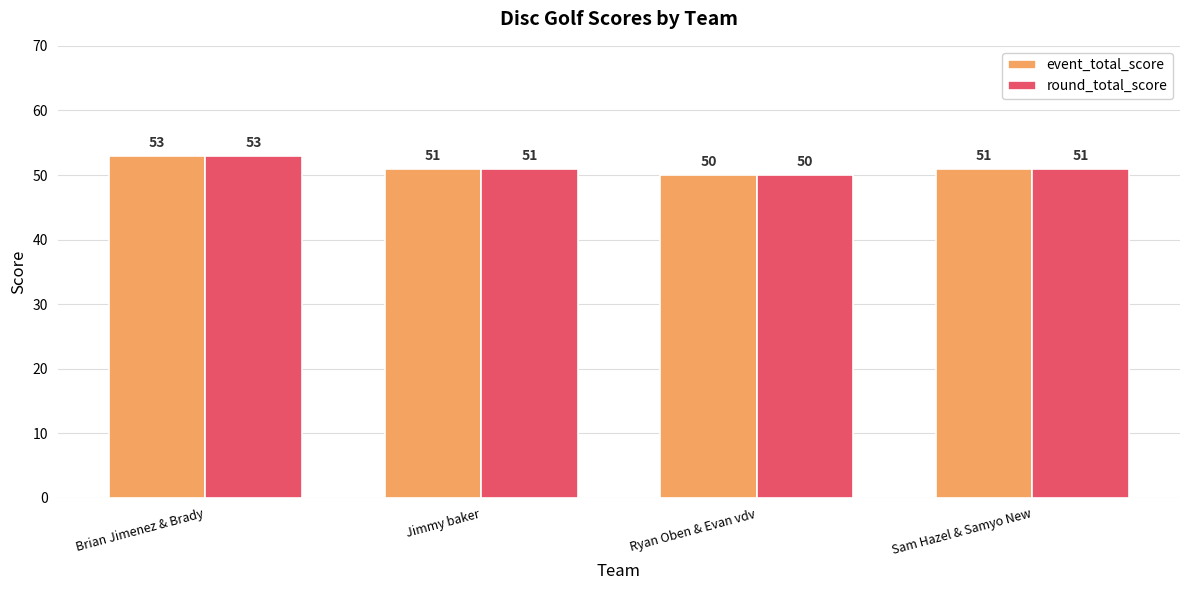

What are all the series names shown in the legend?

event_total_score, round_total_score